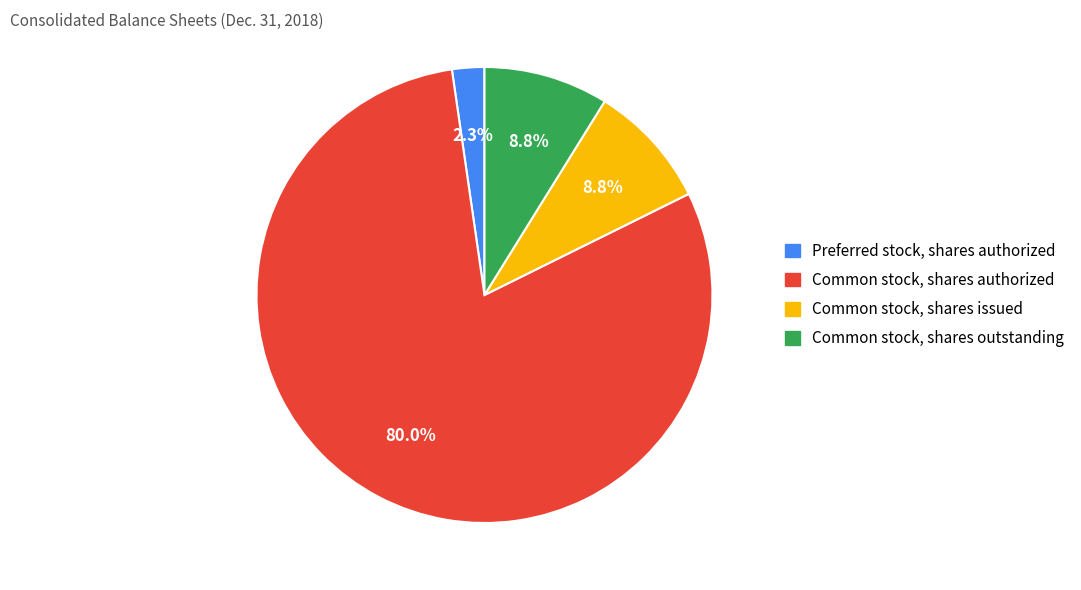

Does any single category account for the majority?

Yes